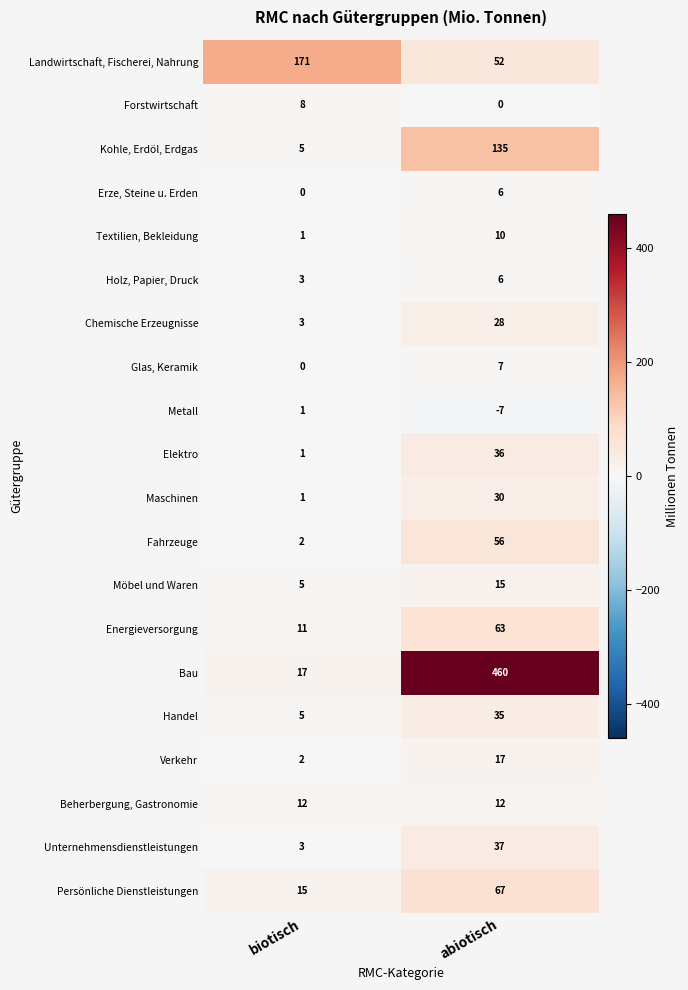

At which category is the sum across all series the highest?

abiotisch